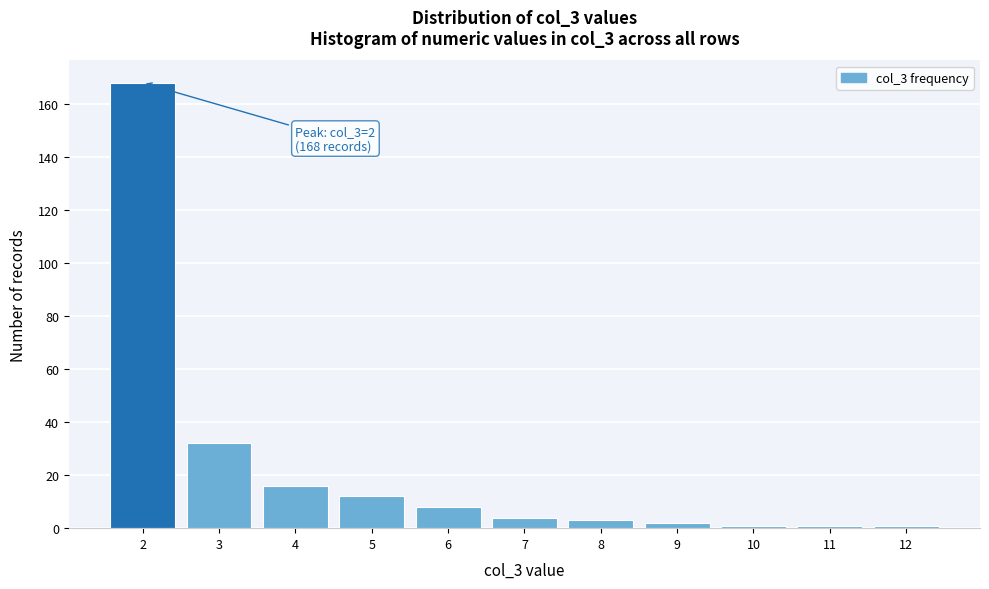

Which range on the x-axis has the tallest bar?

1.5 to 2.5